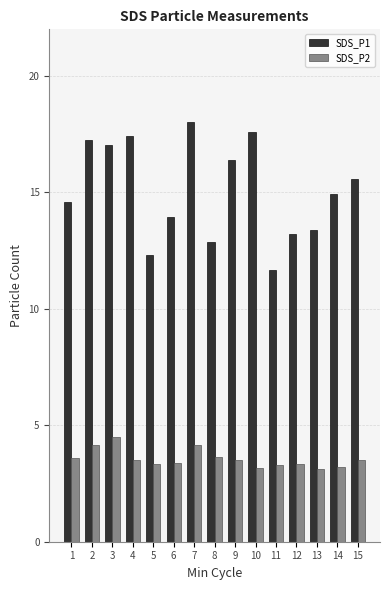

Between 6 and 9, which series saw the biggest shift?

SDS_P1